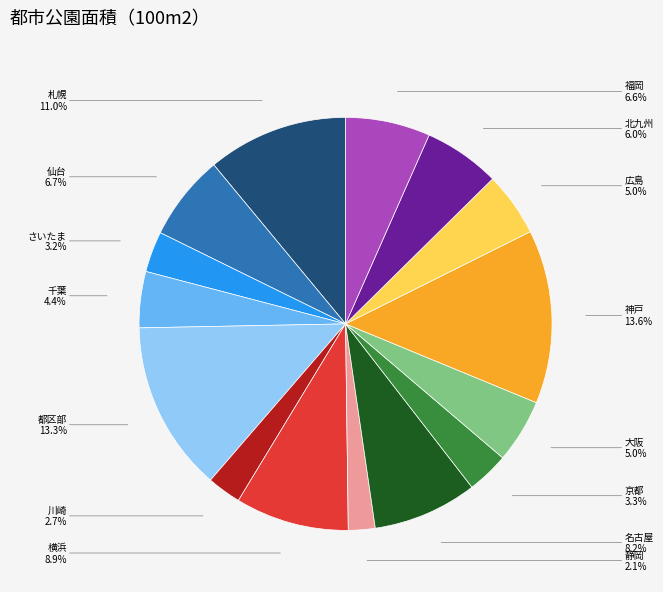

Is 大阪 the majority of the pie?

No